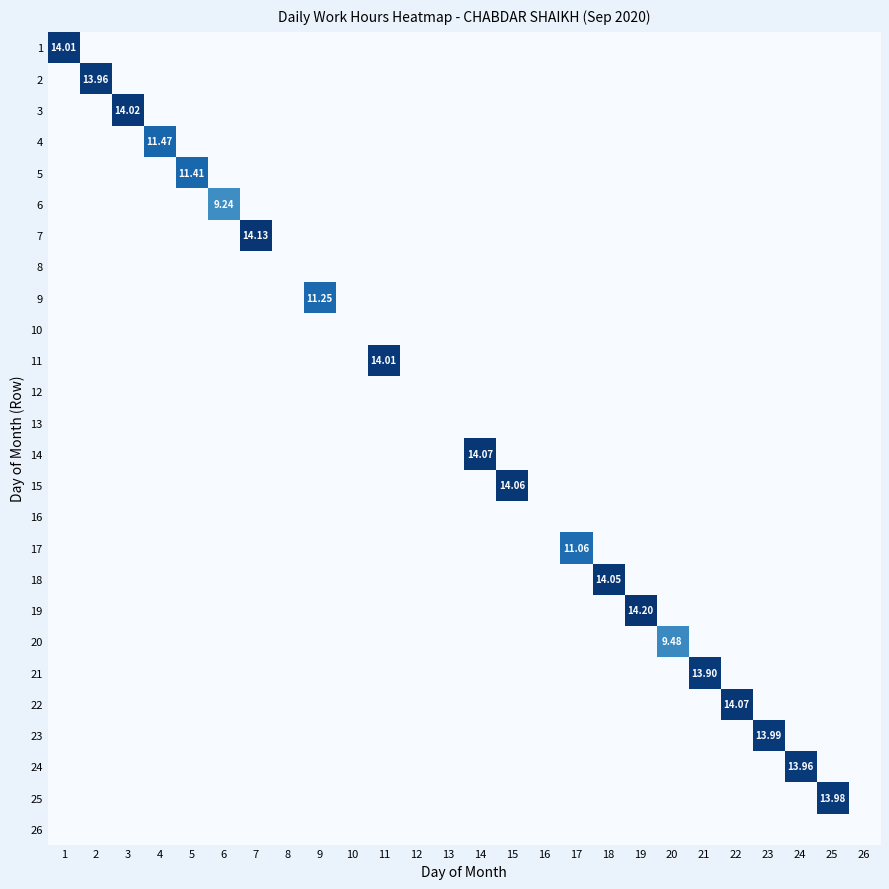

At how many categories does at least one series exceed 10?

18